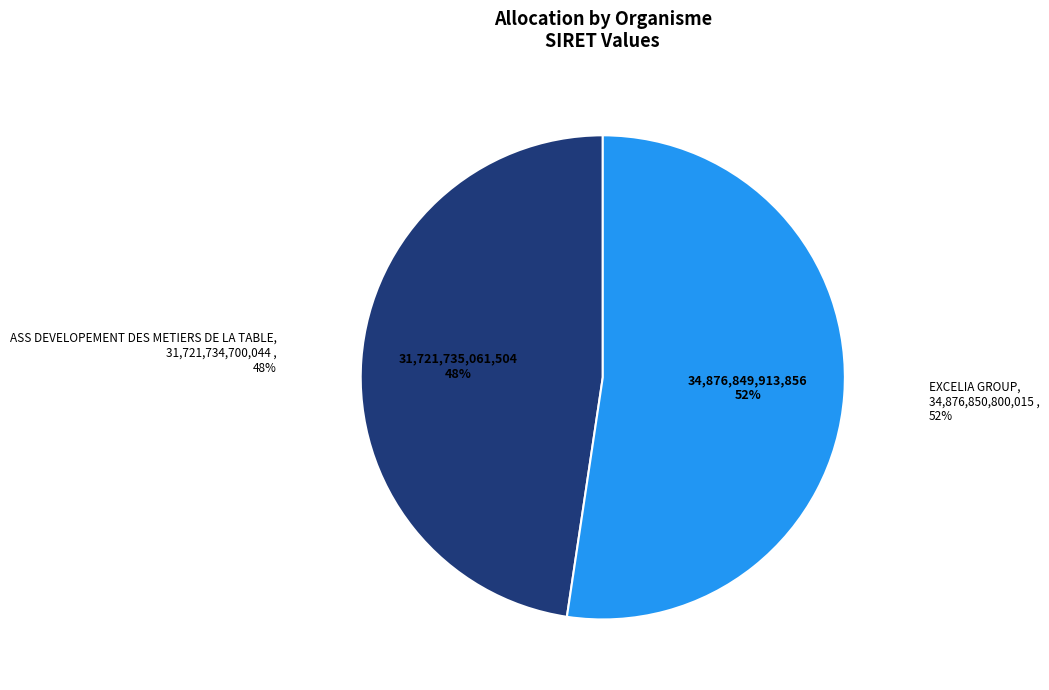

How many segments does this pie chart have?

2